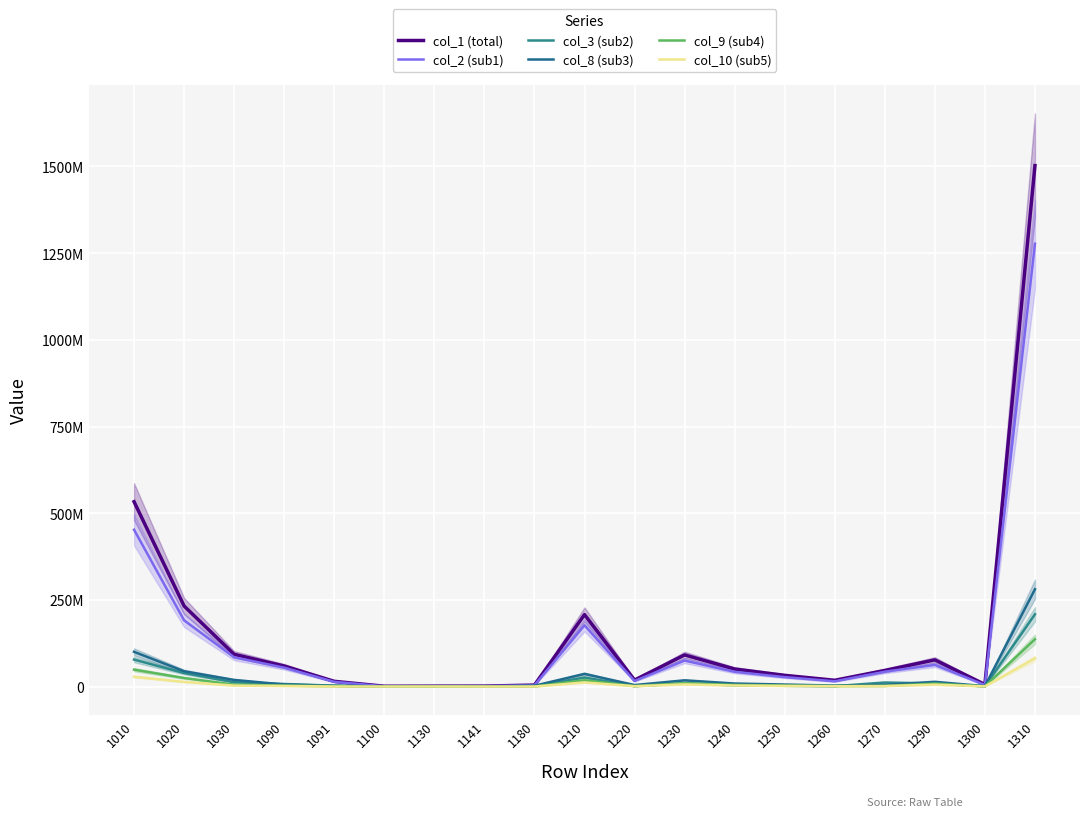

Does the chart display data point markers on the line(s)?

No